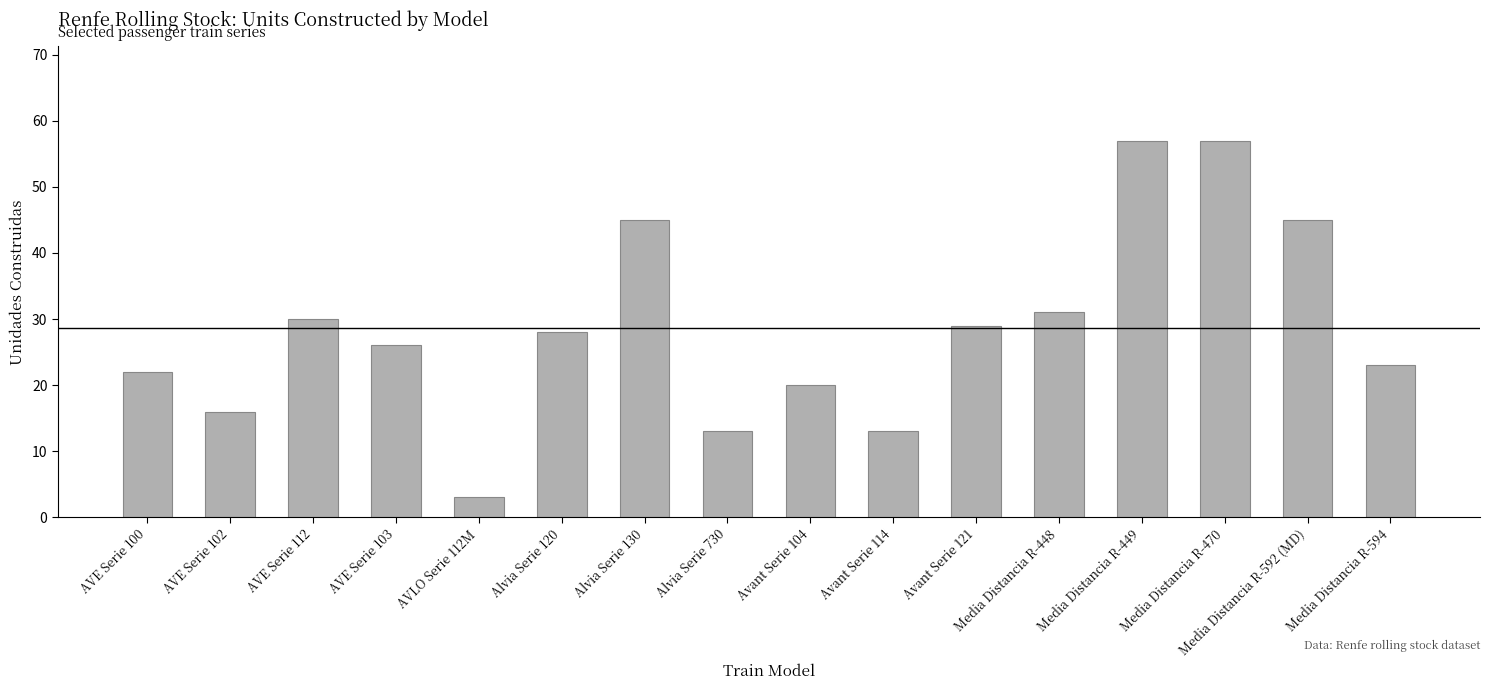

What is the change in value from Avant Serie 104 to Media Distancia R-592 (MD)?

+25